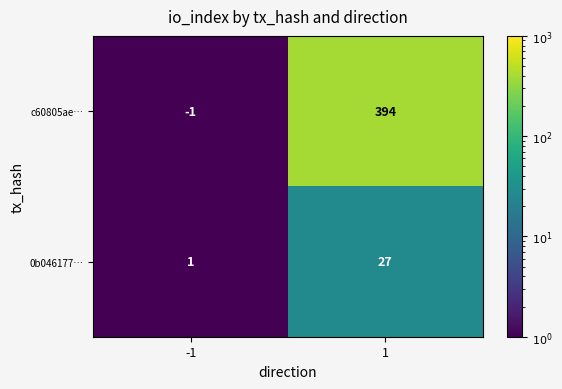

What is the difference between the c60805ae… values at 1 and -1?

395